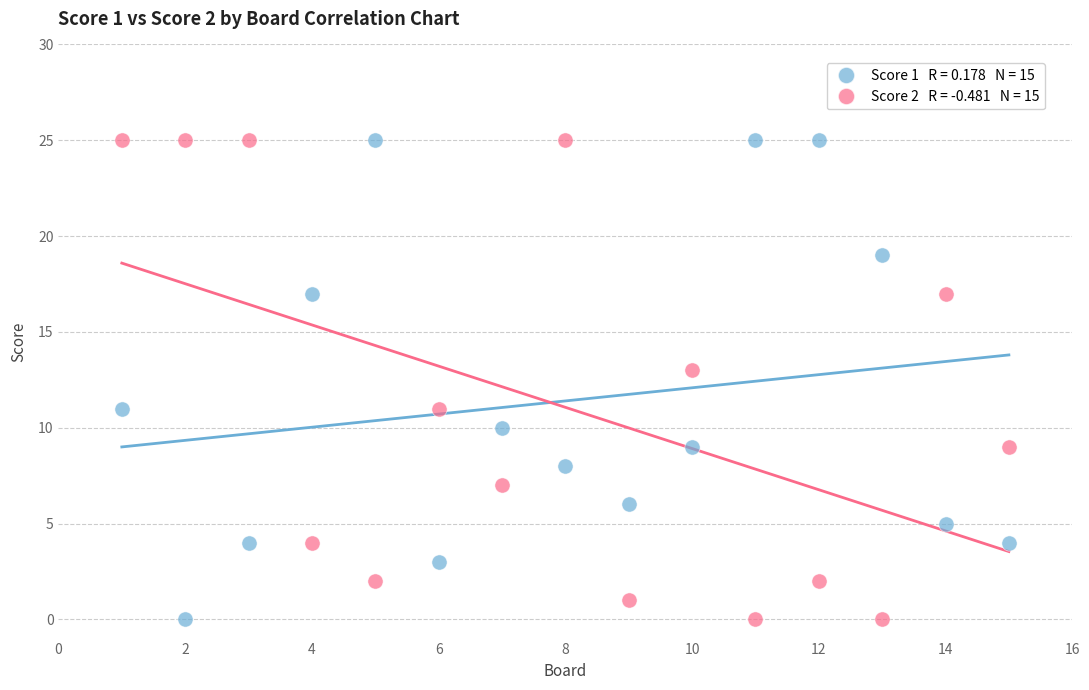

Across all data points, what is the range of Y values (max minus min)?

25